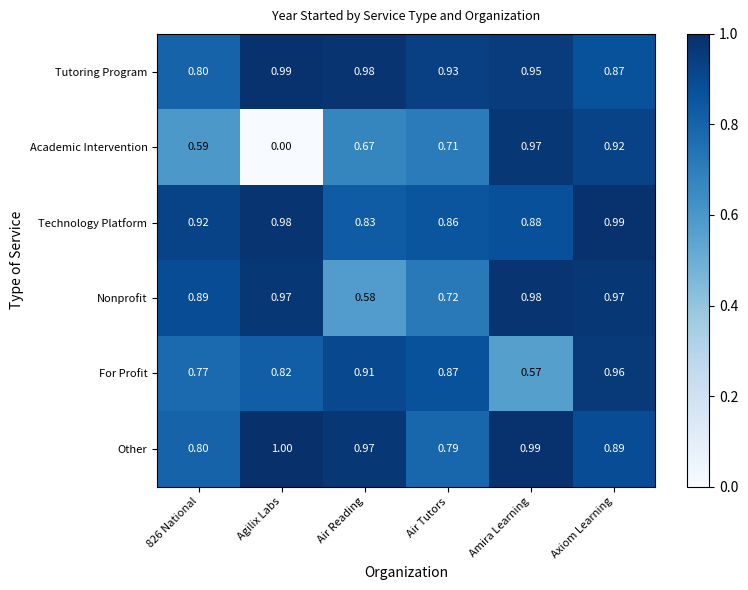

At which category does the chart reach its minimum across all series?

Agilix Labs